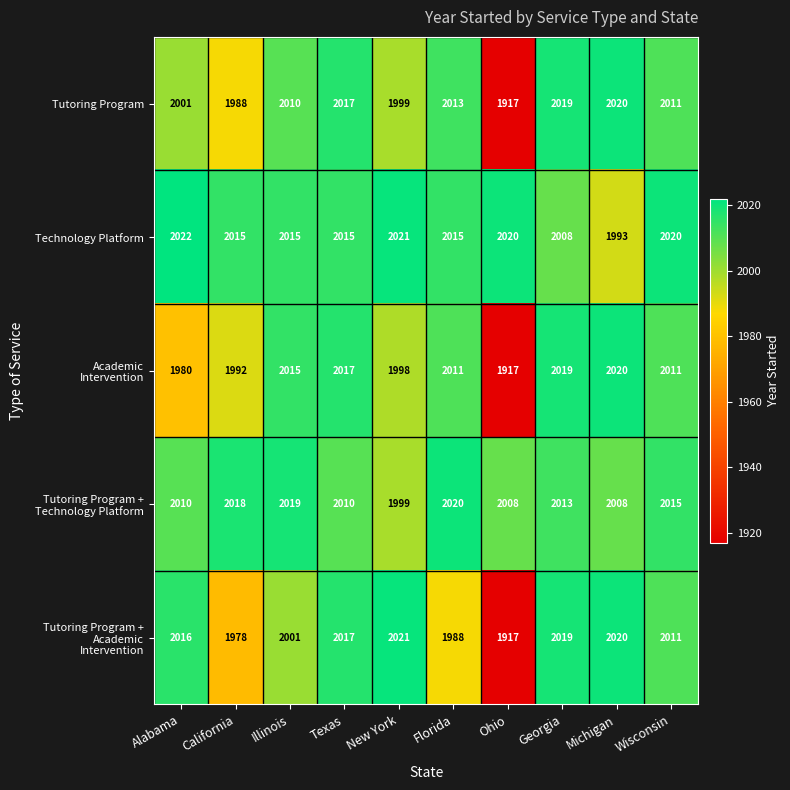

What is the sum of all Technology Platform values?

20144